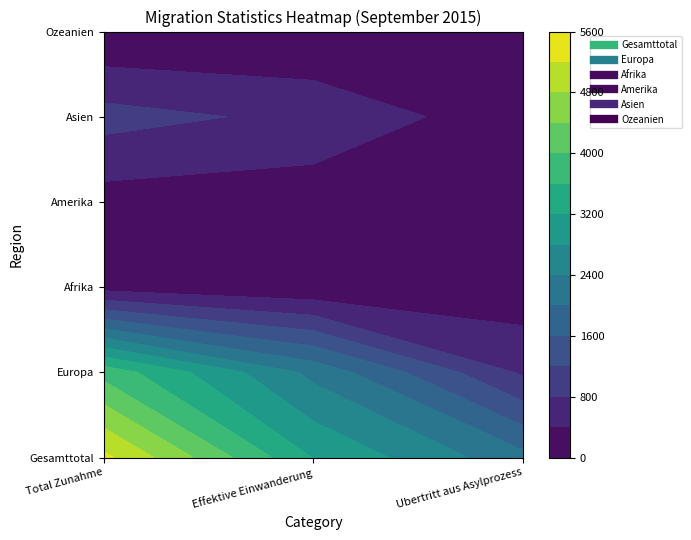

Count the Asien values in the range 151 to 954.

3